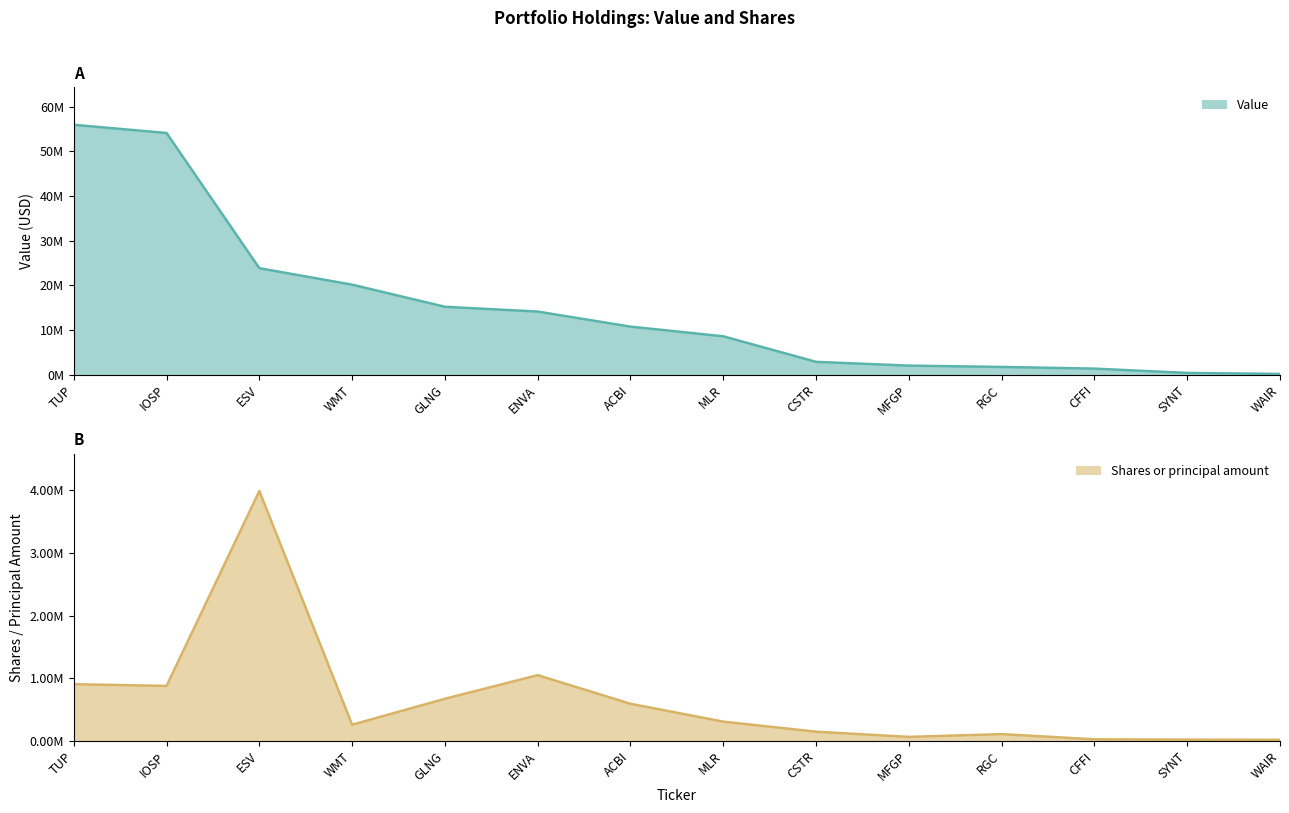

How many distinct data groups are displayed?

2